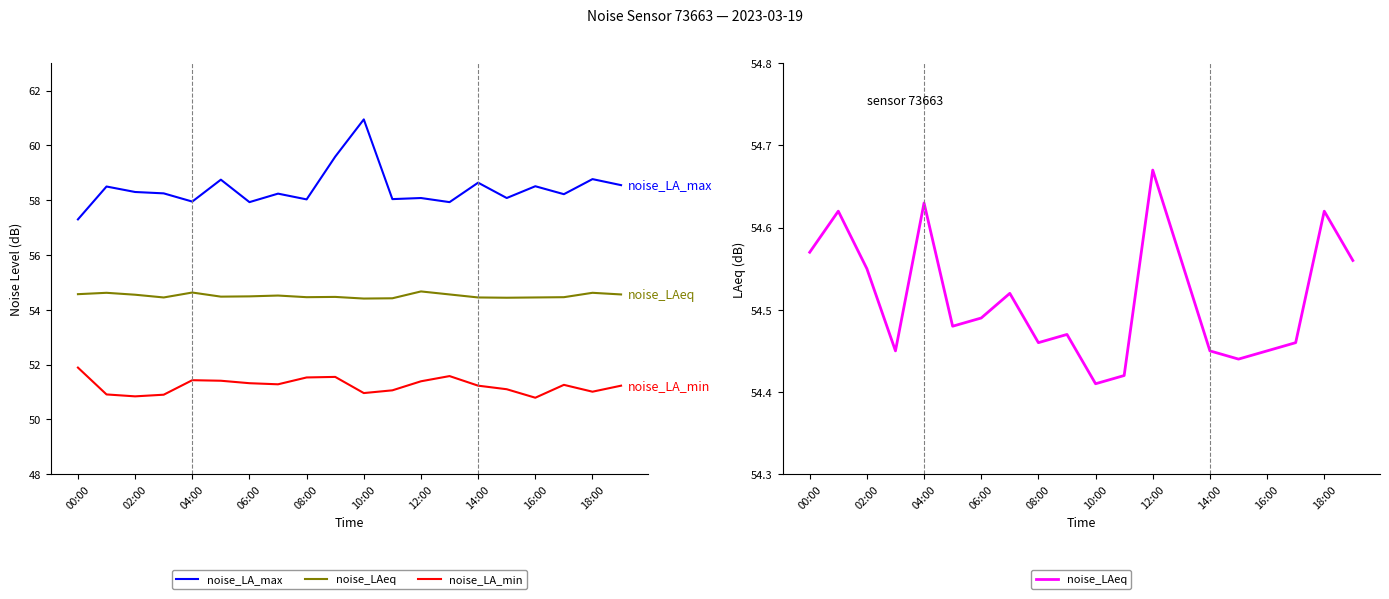

Which series has the largest total across all categories?

noise_LA_max